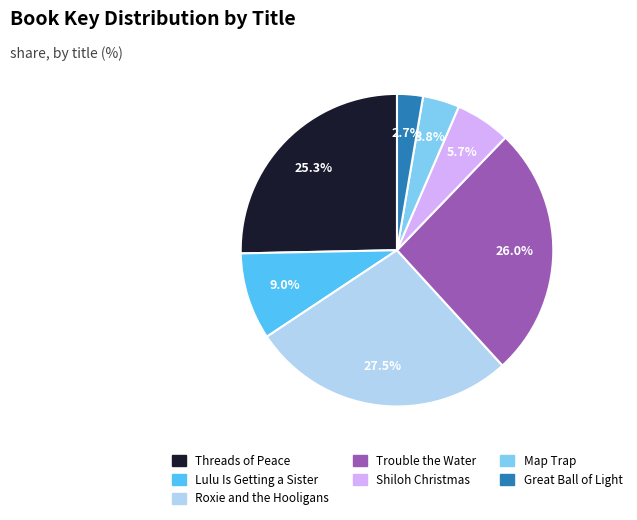

To the nearest percent, what is the average slice percentage?

14%